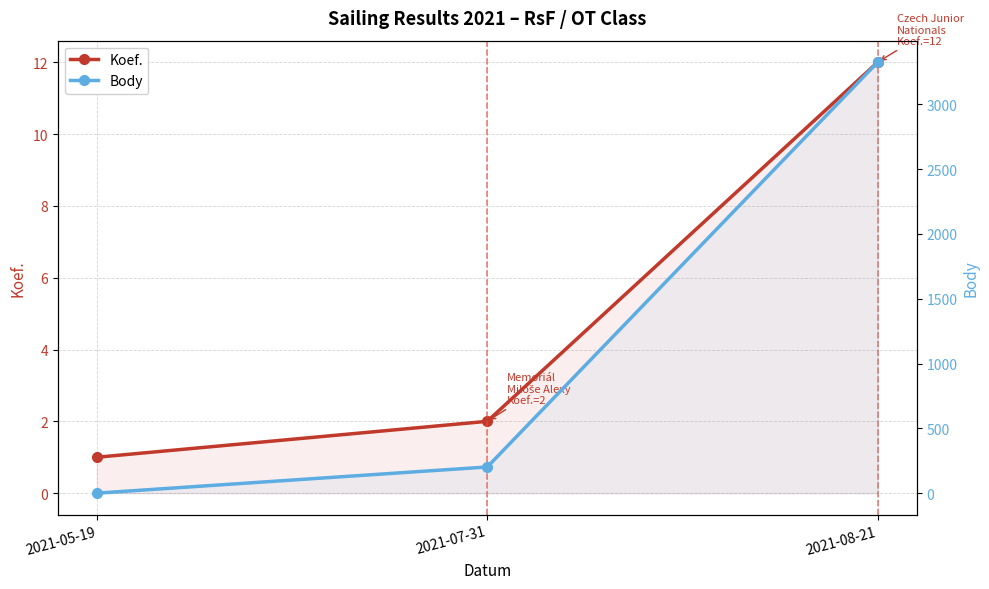

Between 2021-08-21 and 2021-07-31, which is larger?

2021-08-21